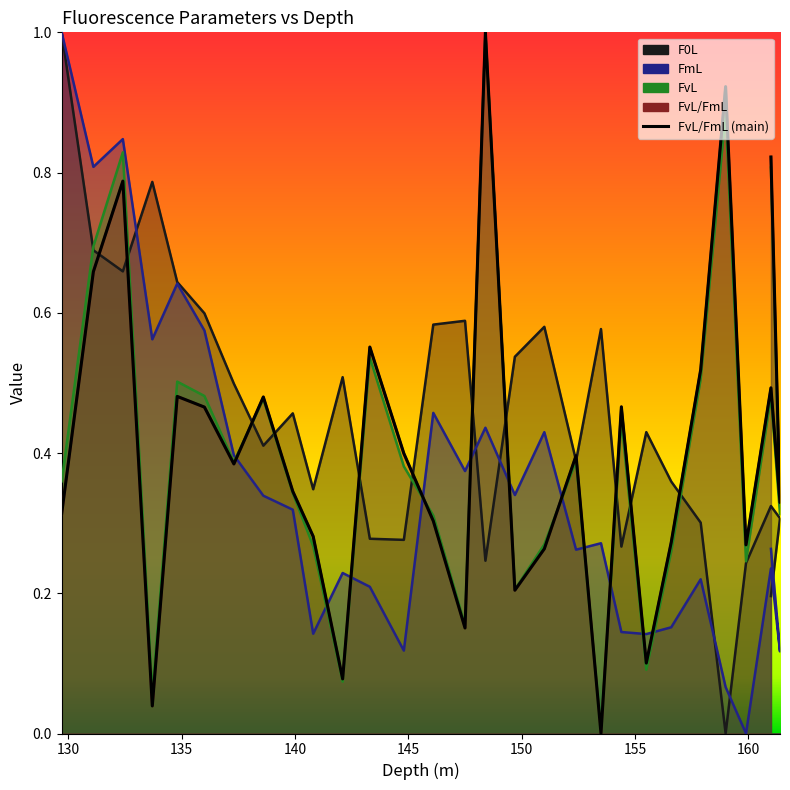

Where is FvL nearest to the value 0?

153.5